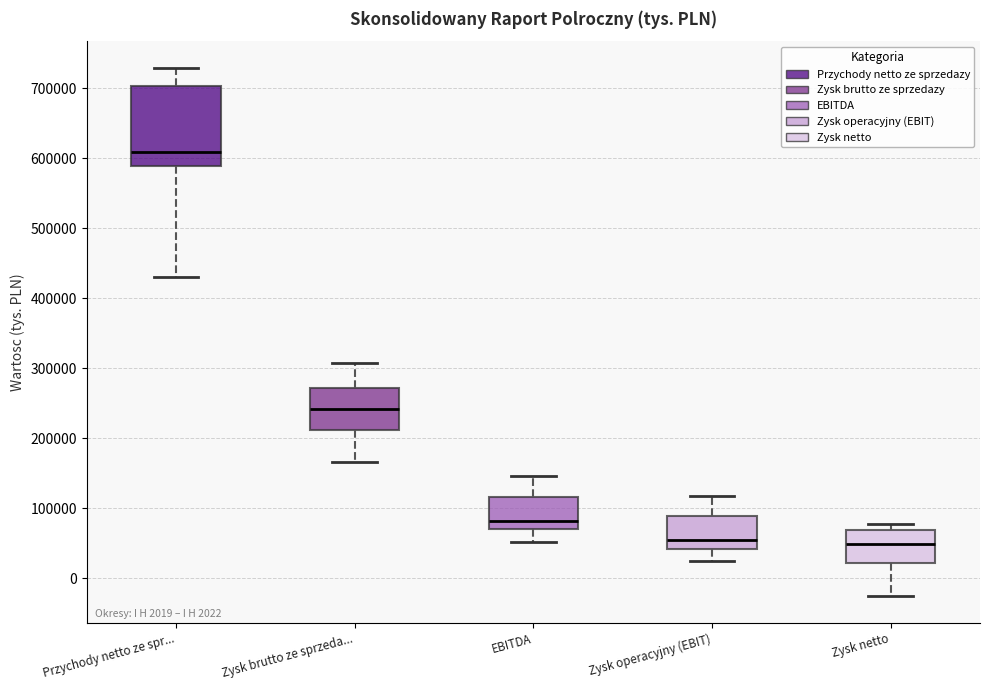

Which box's median line is the highest?

Przychody netto ze spr...